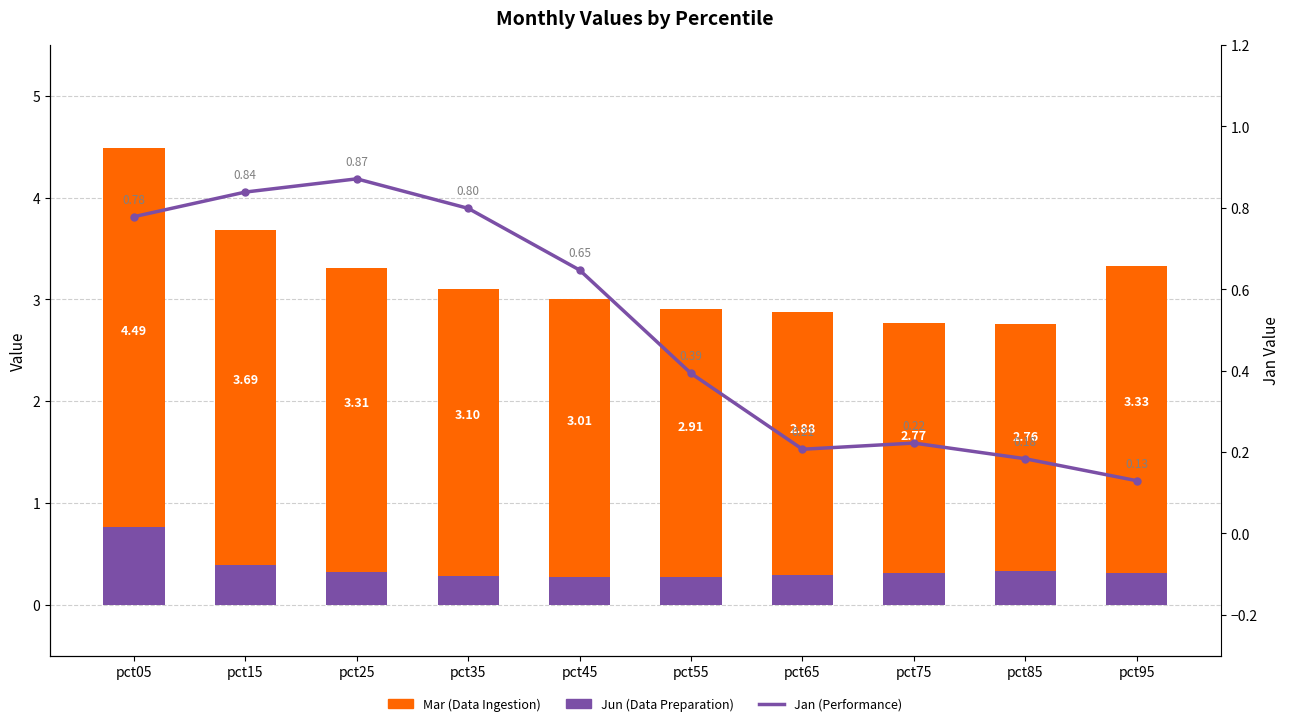

Count the number of categories in the chart.

10